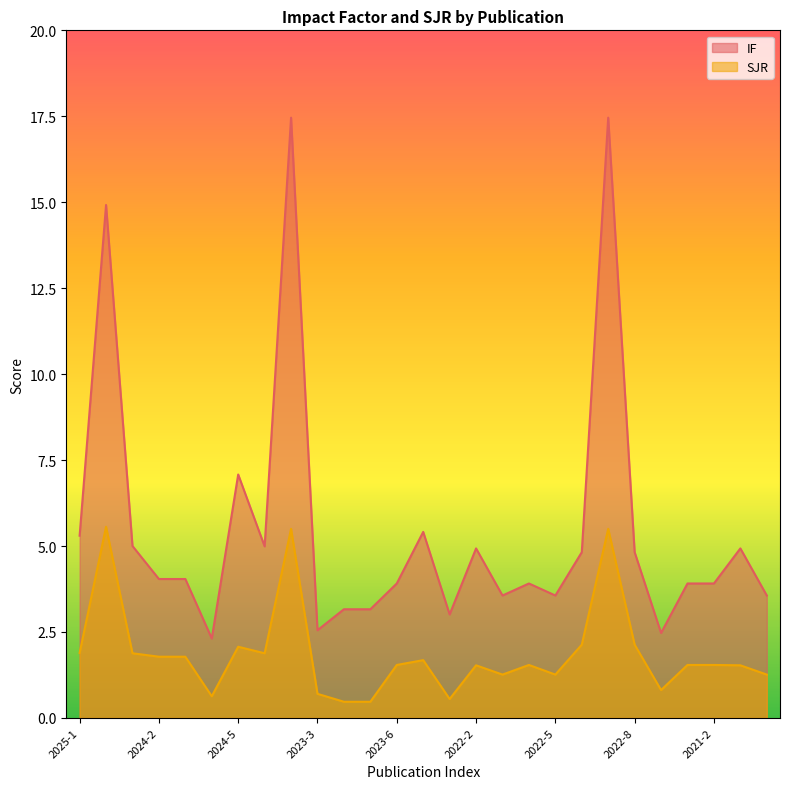

What is the value of the SJR point at the 4th from the left?

1.8